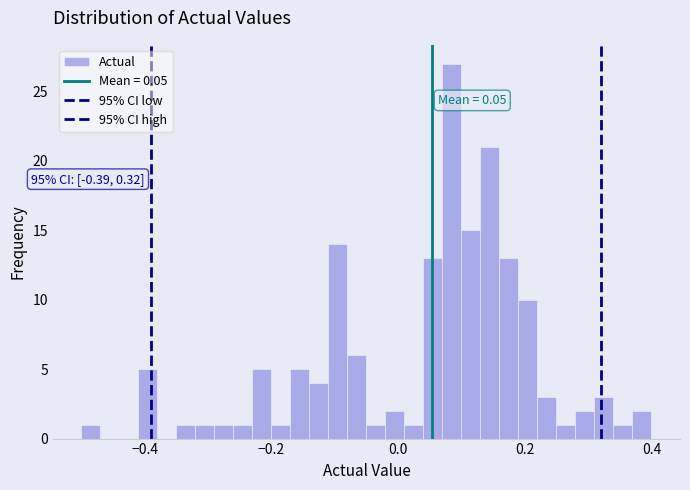

Around what value on the x-axis is the tallest bar? Give the approximate position of its centre, as read against the axis.

0.08